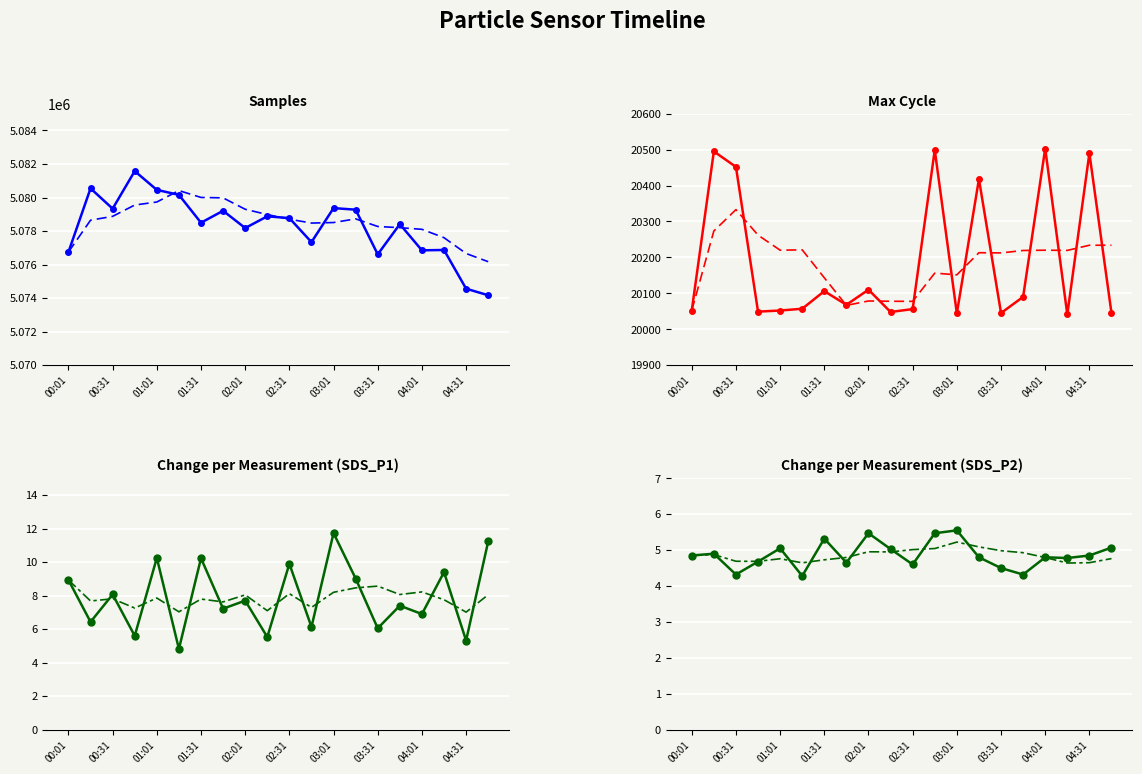

At which category does SDS_P1 reach its first local valley?

00:16